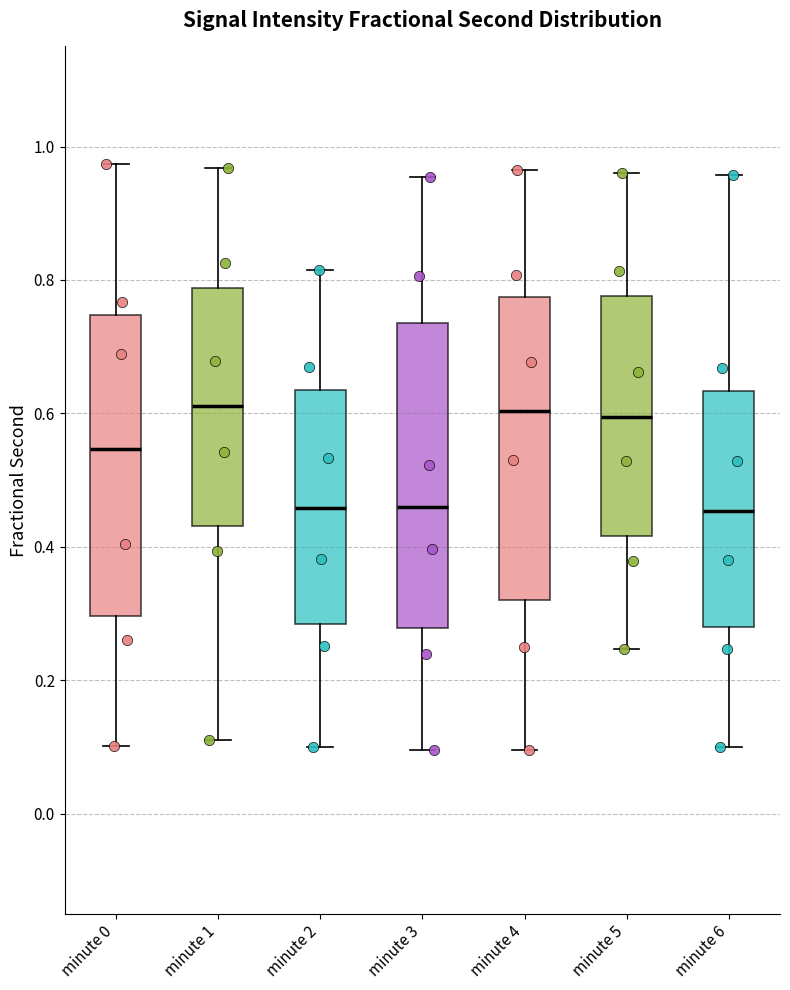

Reading left to right, transcribe this box plot: for each box, give where its median line is, the range the box spans, and where its two whiskers end, as read against the y-axis. The values are not printed on the chart, so give them approximately, as read against the axis.

minute 0: median 0.54, box 0.30 to 0.74, whiskers 0.10 to 0.98
minute 1: median 0.62, box 0.44 to 0.78, whiskers 0.12 to 0.96
minute 2: median 0.46, box 0.28 to 0.64, whiskers 0.10 to 0.82
minute 3: median 0.46, box 0.28 to 0.74, whiskers 0.10 to 0.96
minute 4: median 0.60, box 0.32 to 0.78, whiskers 0.10 to 0.96
minute 5: median 0.60, box 0.42 to 0.78, whiskers 0.24 to 0.96
minute 6: median 0.46, box 0.28 to 0.64, whiskers 0.10 to 0.96